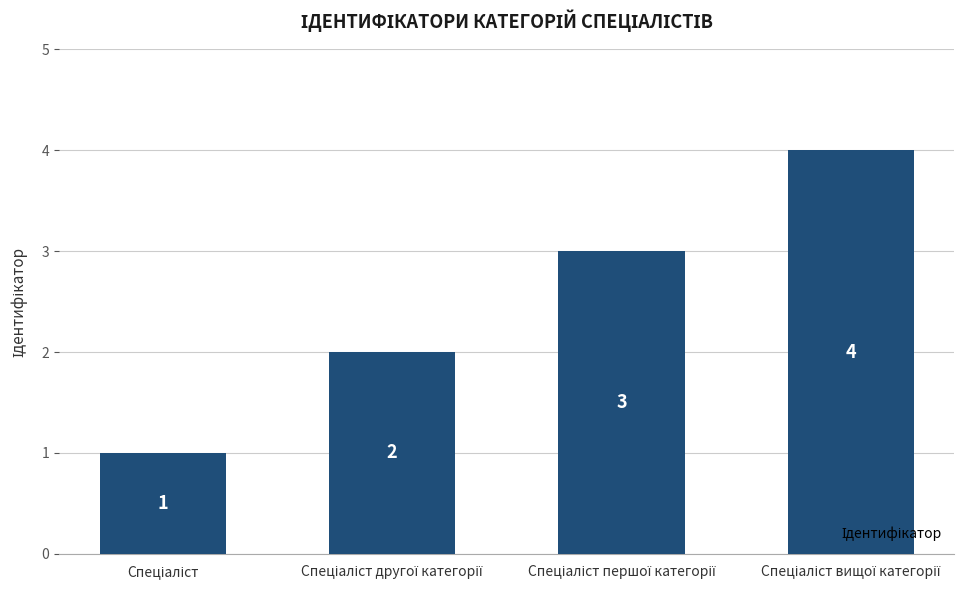

What is the difference between the maximum and minimum values?

3